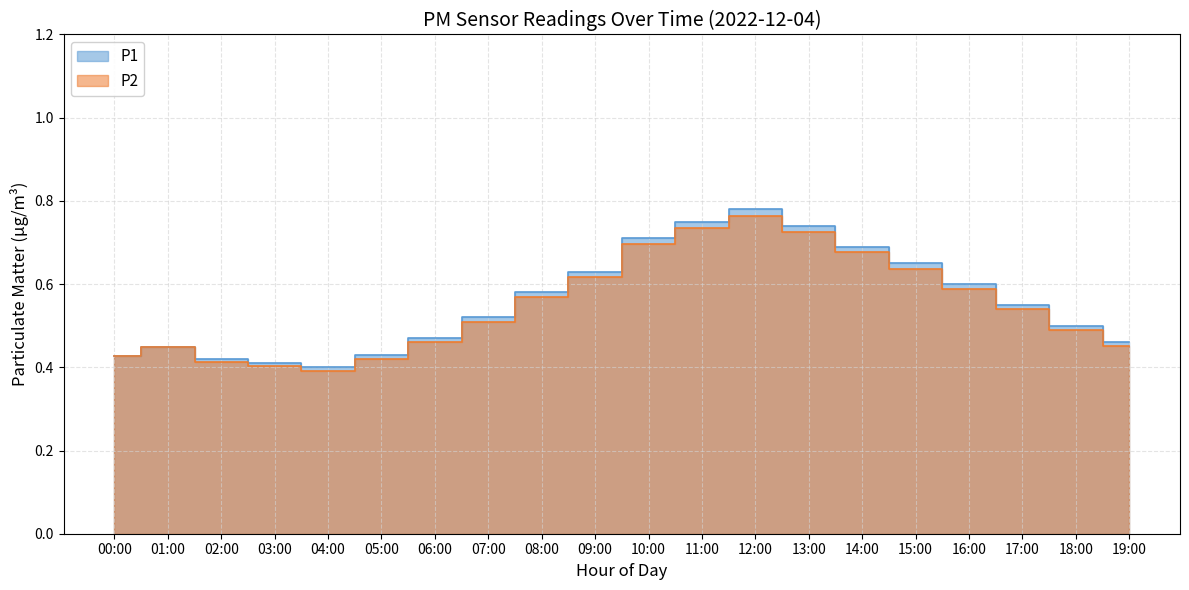

Count the P2 values in the range 0 to 1.

20